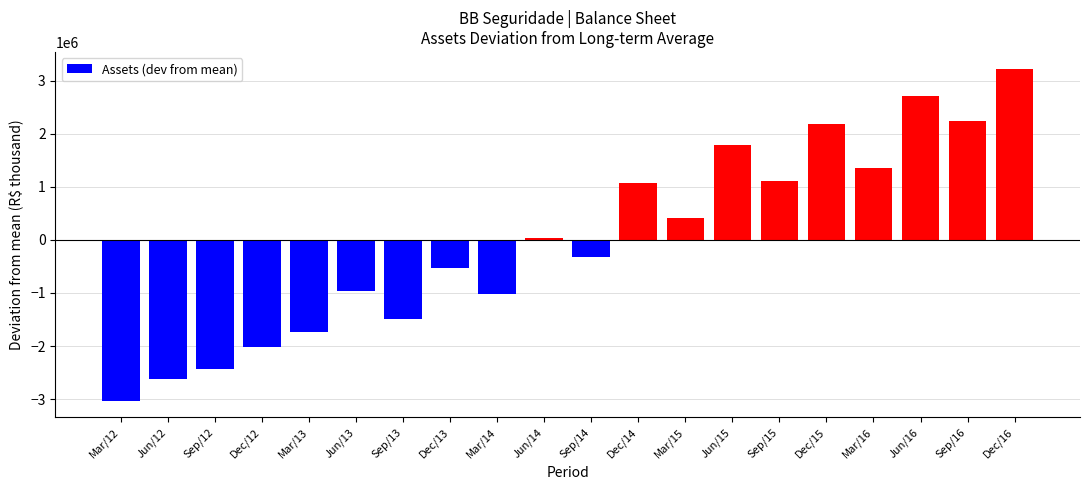

What is the change in value from Sep/15 to Sep/16?

+1140303.0